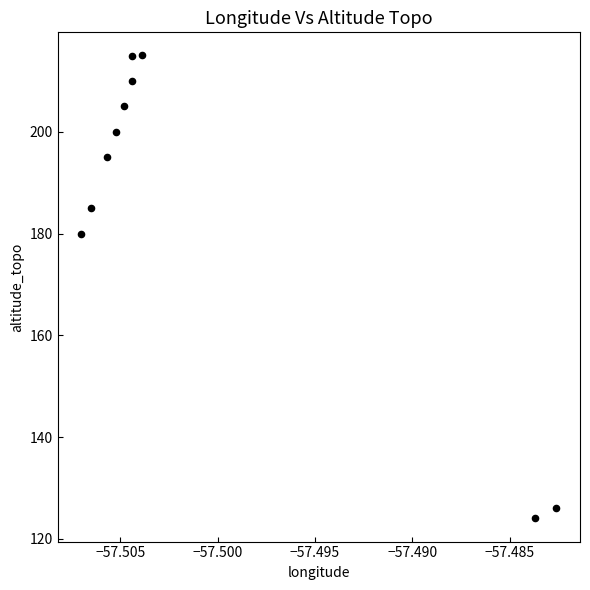

What Y value in the scatter plot is closest to 169?

180.0